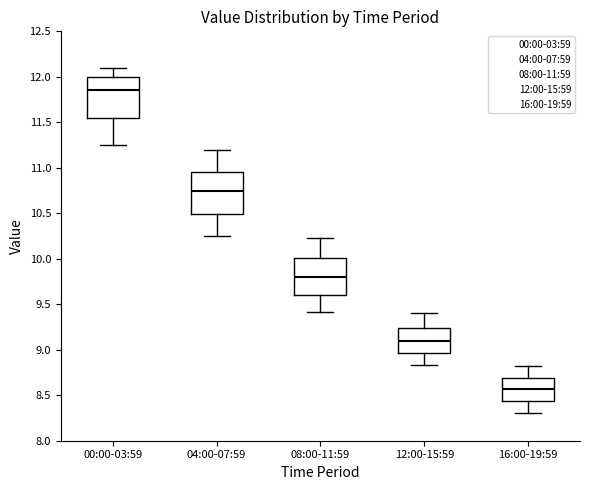

Which box's median line is the lowest?

16:00-19:59